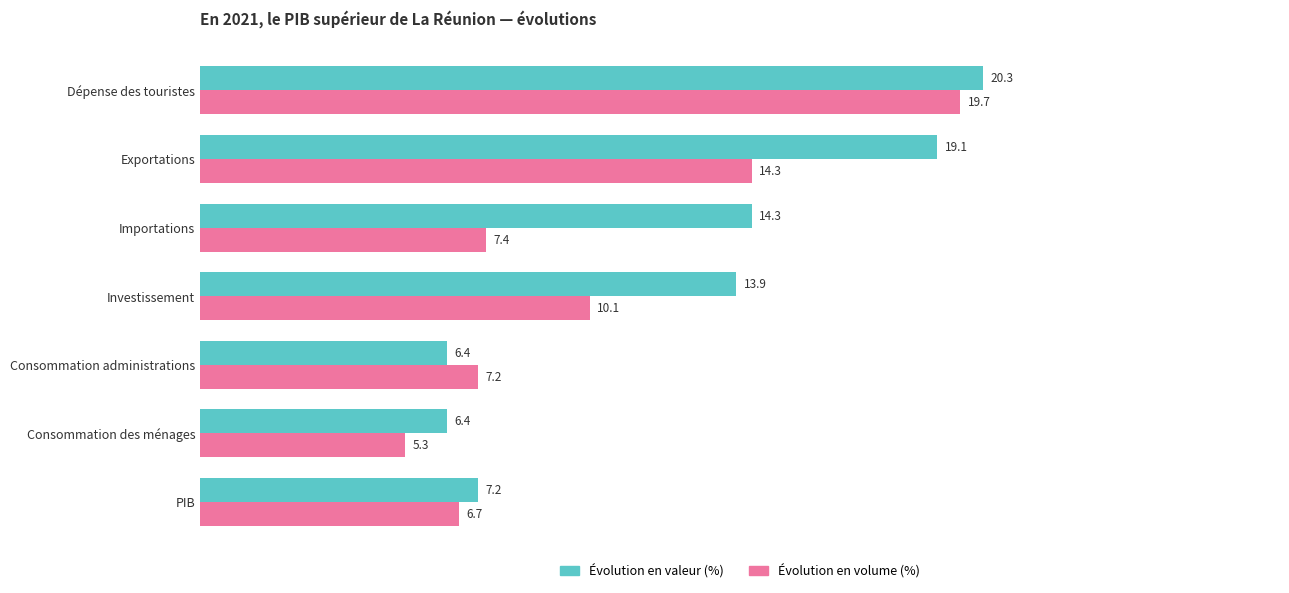

Where is Évolution en valeur (%) nearest to the value 13?

Investissement